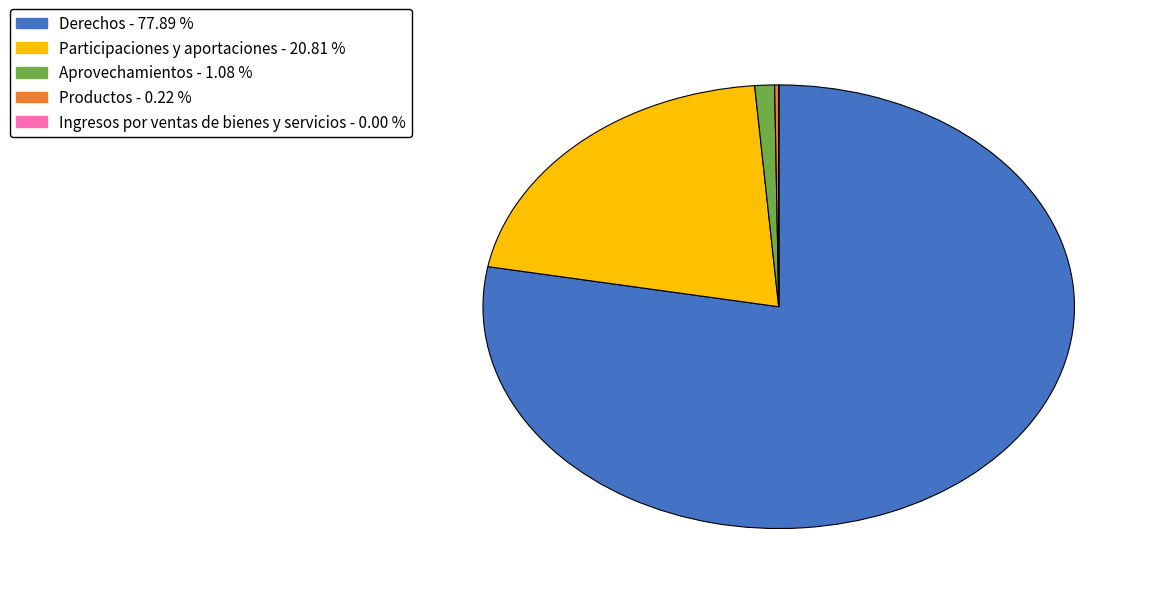

Which has a higher value, Aprovechamientos or Participaciones y aportaciones?

Participaciones y aportaciones